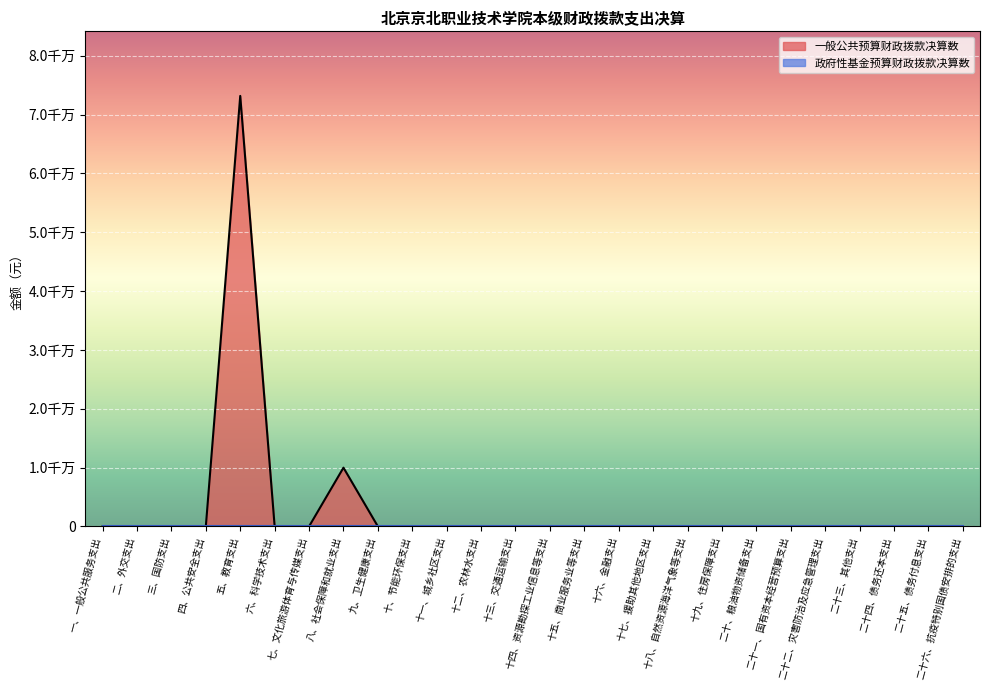

True or false: the data has more than 1 interior local peaks.

True